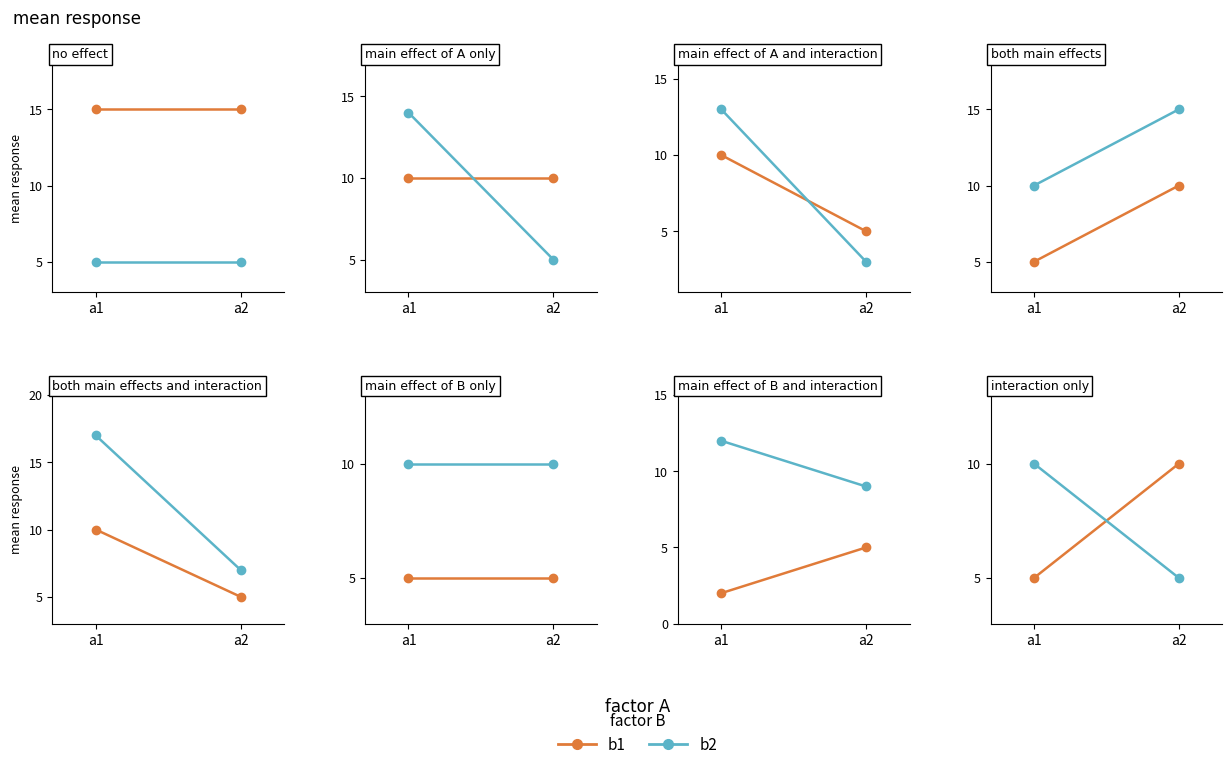

Rank the series at a2 from lowest to highest value.

b2, b1